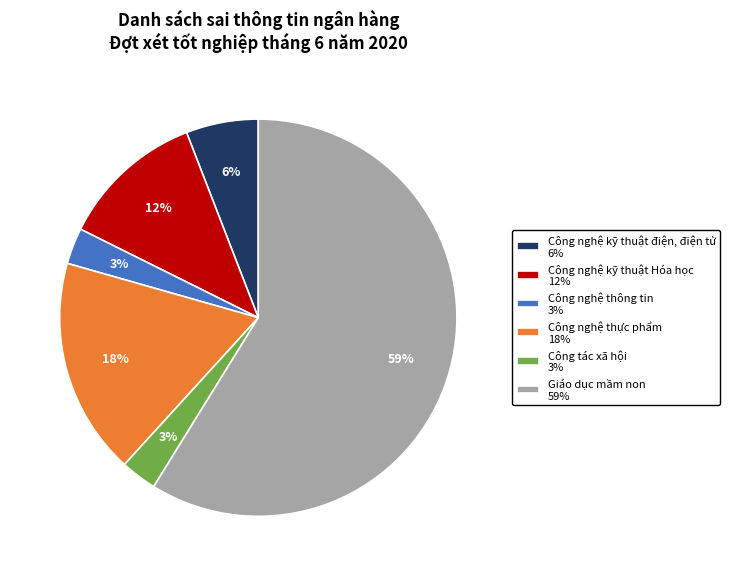

True or false: Công tác xã hội accounts for 3% of the total.

True